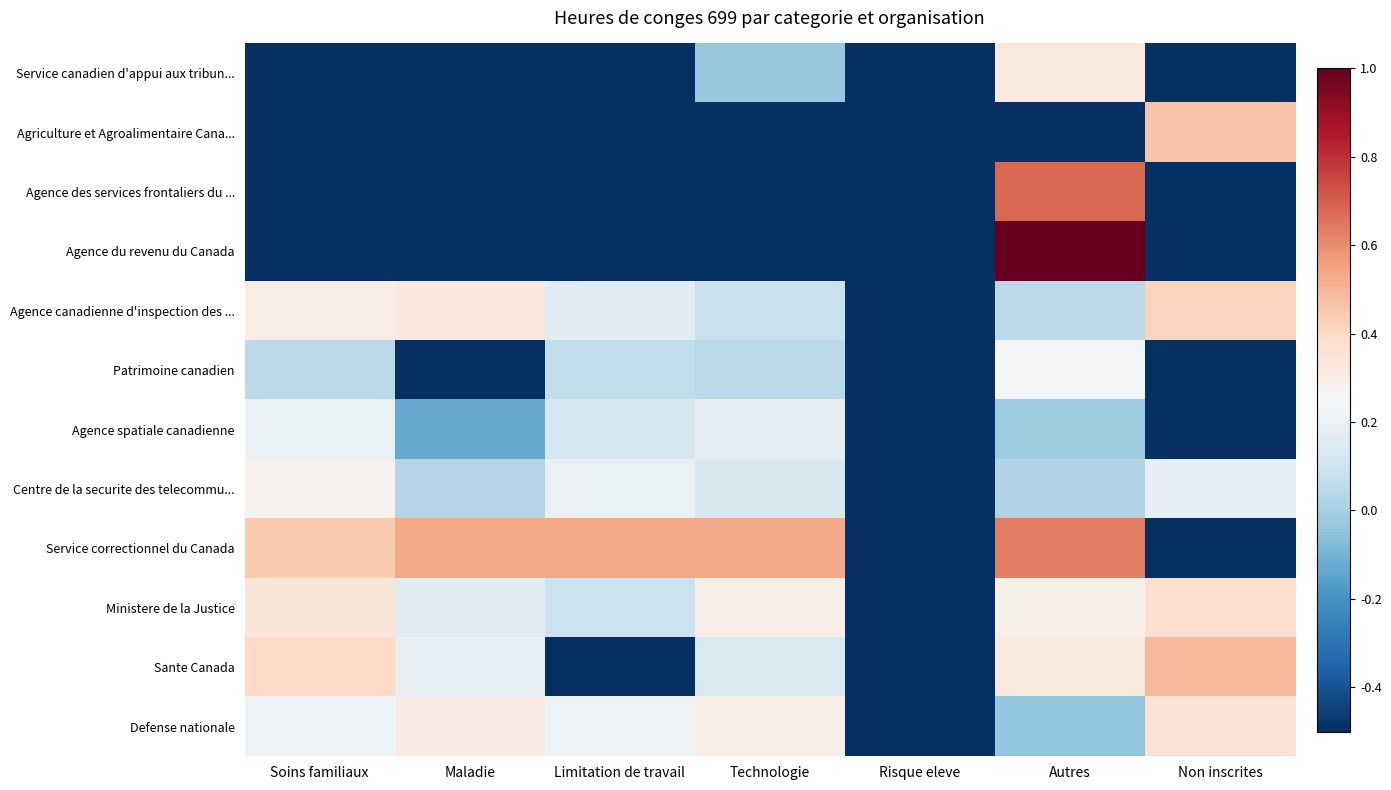

At how many categories does at least one series exceed 0?

6